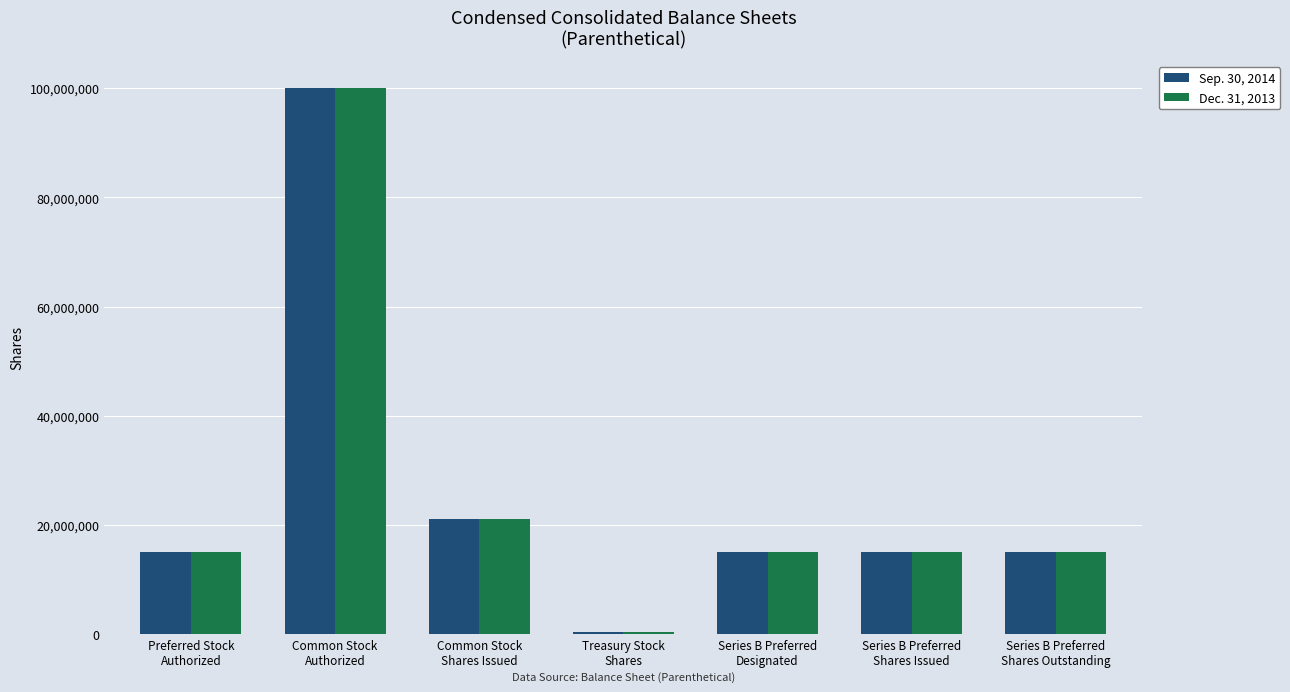

What is the greatest value displayed?

100000000